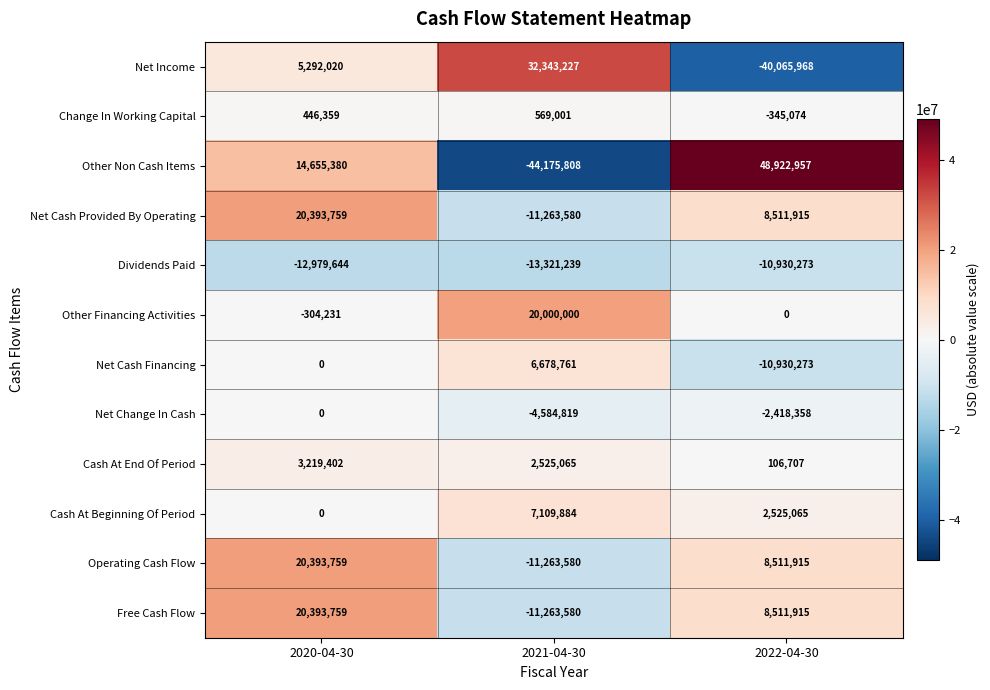

At which category does the chart reach its minimum across all series?

2021-04-30